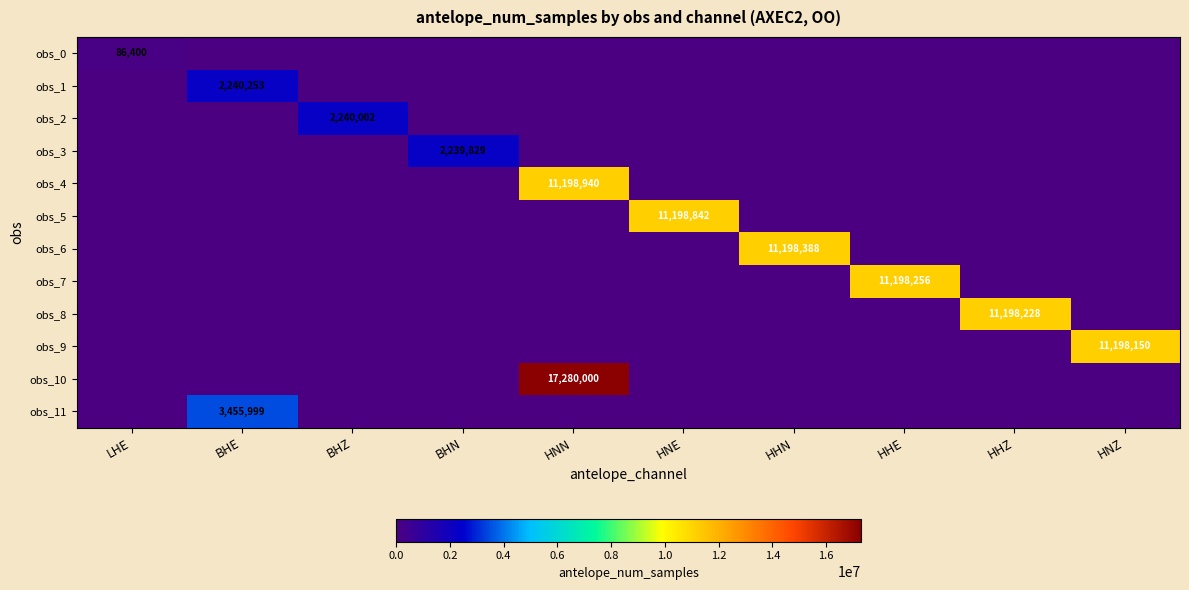

What is the greatest value displayed?

17280000